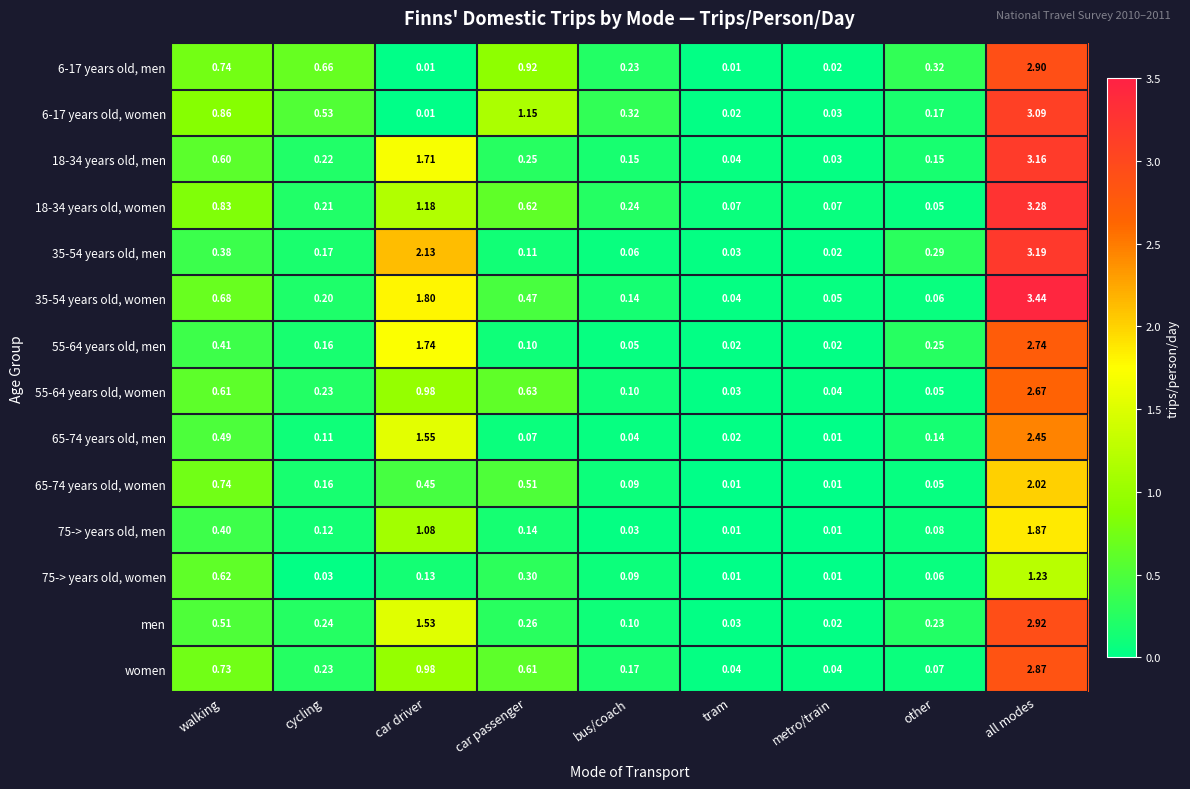

At which category is the sum across all series the highest?

all modes